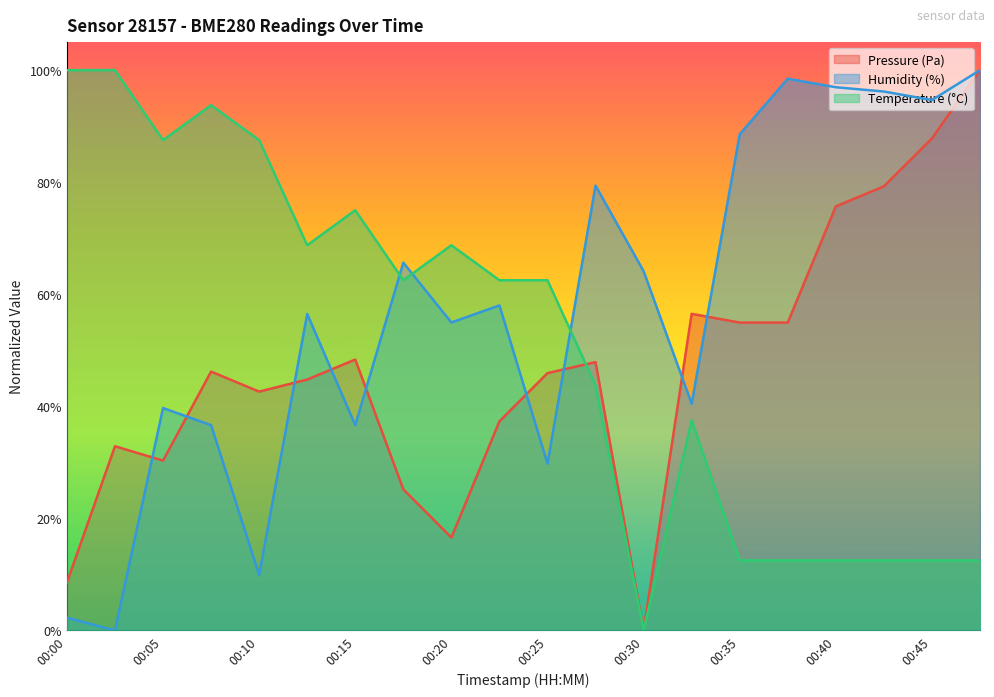

Is it true that pressure equals 0.6 at 00:33?

True